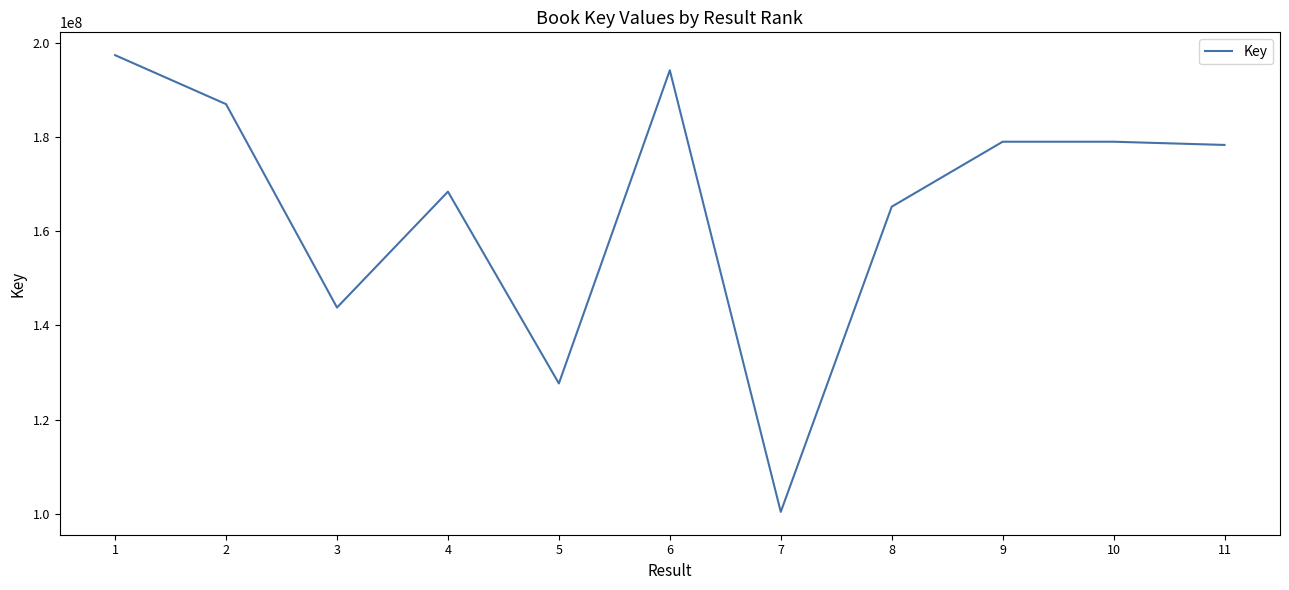

True or false: the data has more than 1 interior local peaks.

True